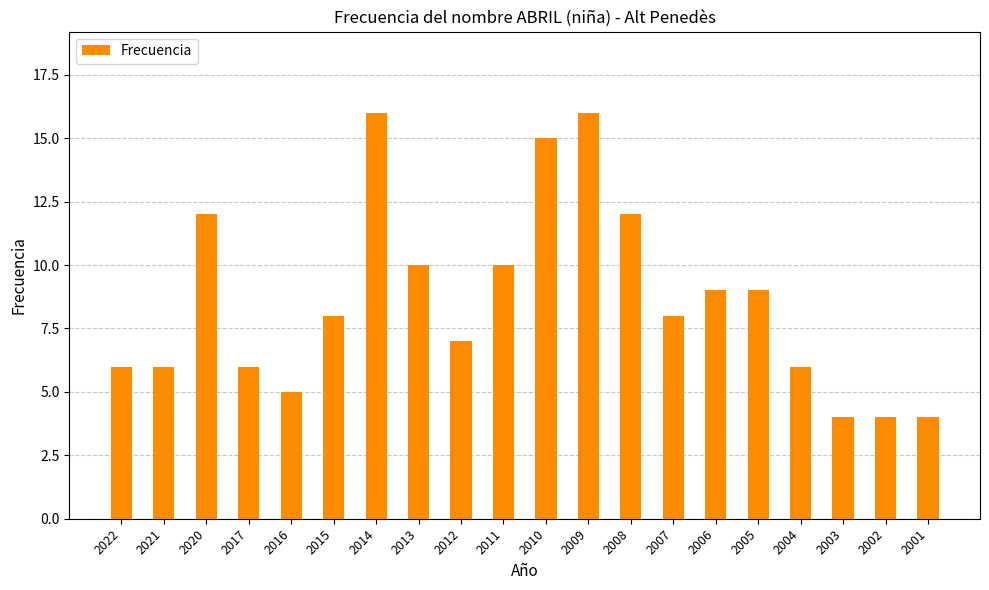

The value at 2006 is 3. True or false?

False